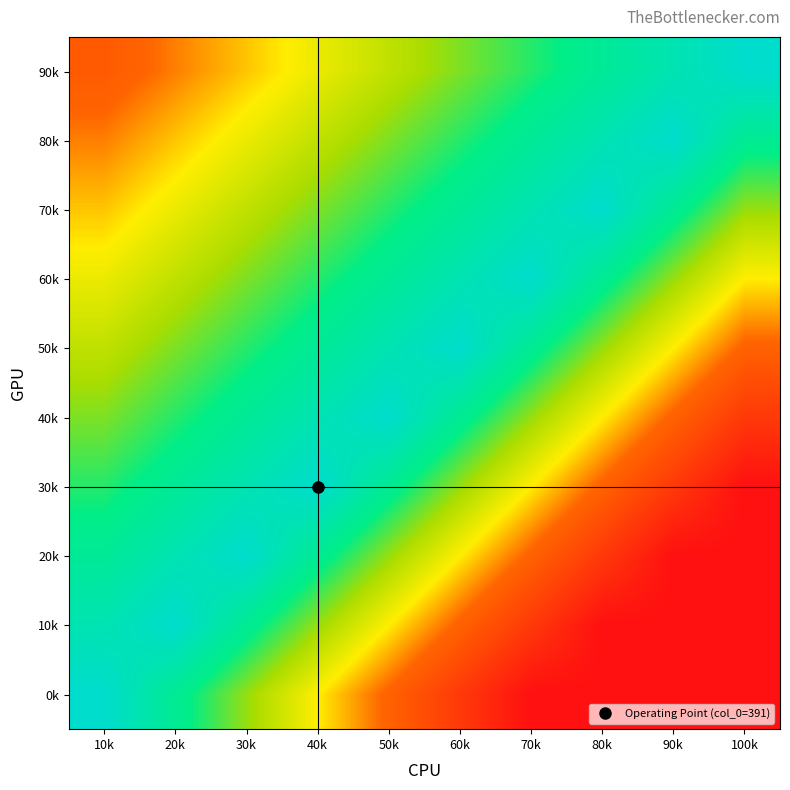

Reading right to left, what are all the values shown in this chart?

90k: 100k=1.0	90k=0.9	80k=0.8	70k=0.8	60k=0.7	50k=0.6	40k=0.5	30k=0.5	20k=0.4	10k=0.3
80k: 100k=0.8	90k=1.0	80k=0.9	70k=0.8	60k=0.8	50k=0.7	40k=0.6	30k=0.5	20k=0.5	10k=0.4
70k: 100k=0.7	90k=0.8	80k=1.0	70k=0.9	60k=0.8	50k=0.8	40k=0.7	30k=0.6	20k=0.5	10k=0.5
60k: 100k=0.5	90k=0.7	80k=0.8	70k=1.0	60k=0.9	50k=0.8	40k=0.8	30k=0.7	20k=0.6	10k=0.5
50k: 100k=0.3	90k=0.5	80k=0.7	70k=0.8	60k=1.0	50k=0.9	40k=0.8	30k=0.8	20k=0.7	10k=0.6
40k: 100k=0.2	90k=0.3	80k=0.5	70k=0.7	60k=0.8	50k=1.0	40k=0.9	30k=0.8	20k=0.8	10k=0.7
30k: 100k=0.0	90k=0.2	80k=0.3	70k=0.5	60k=0.7	50k=0.8	40k=1.0	30k=0.9	20k=0.8	10k=0.8
20k: 100k=0.0	90k=0.0	80k=0.2	70k=0.3	60k=0.5	50k=0.7	40k=0.8	30k=1.0	20k=0.9	10k=0.8
10k: 100k=0.0	90k=0.0	80k=0.0	70k=0.2	60k=0.3	50k=0.5	40k=0.7	30k=0.8	20k=1.0	10k=0.9
0k: 100k=0.0	90k=0.0	80k=0.0	70k=0.0	60k=0.2	50k=0.3	40k=0.5	30k=0.7	20k=0.8	10k=1.0